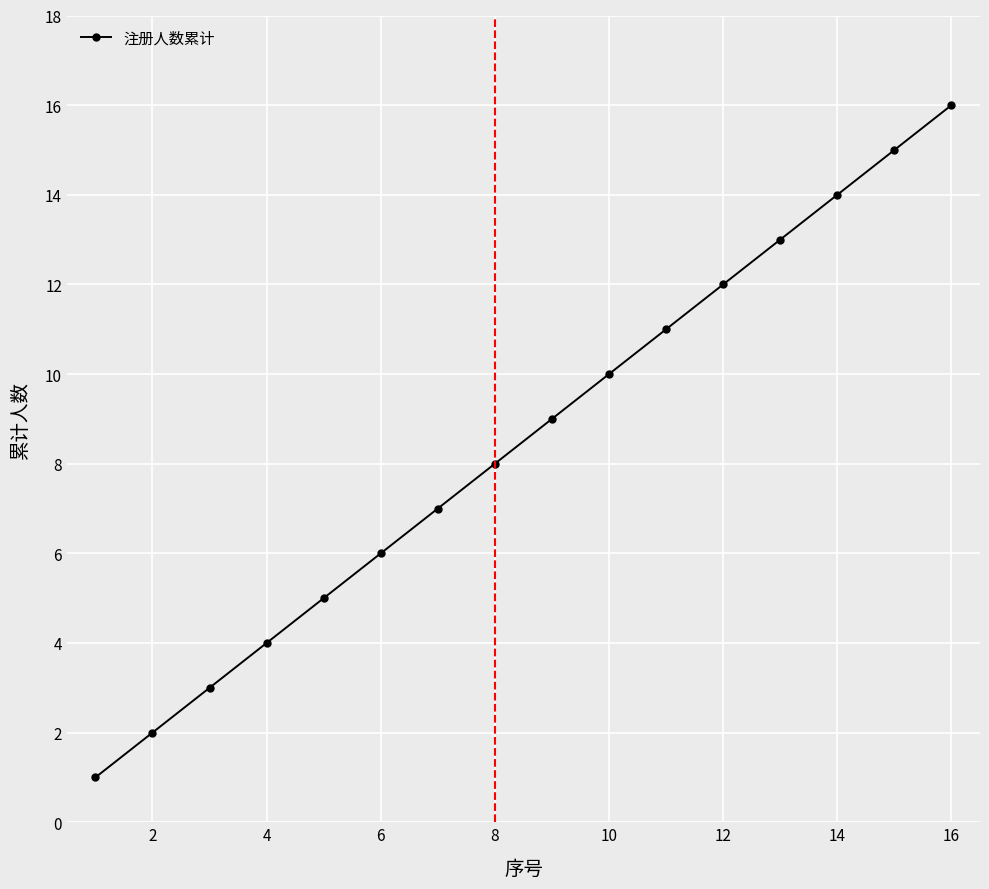

What is the value of the 11th point from the left?

11